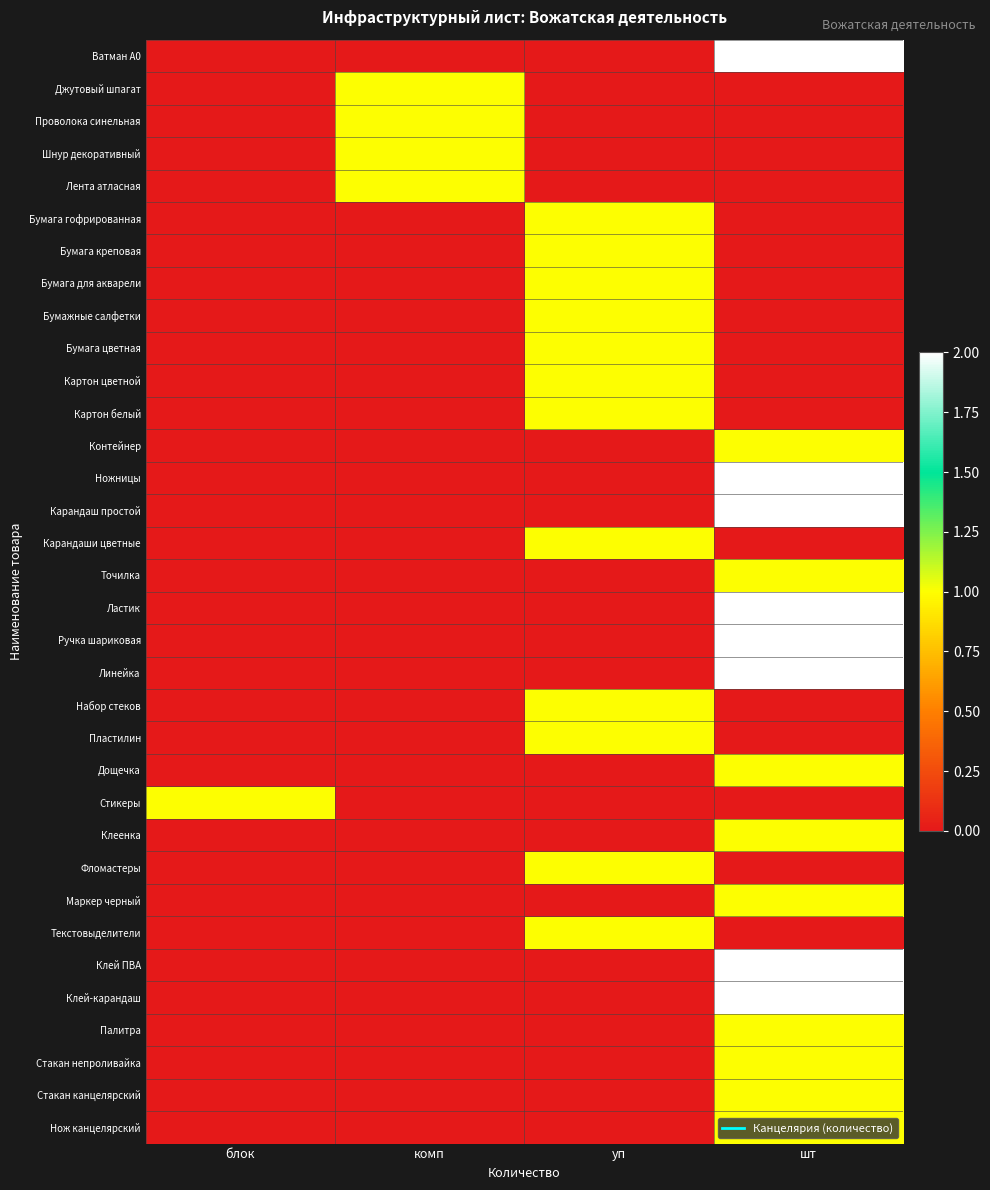

Count the number of categories in the chart.

4